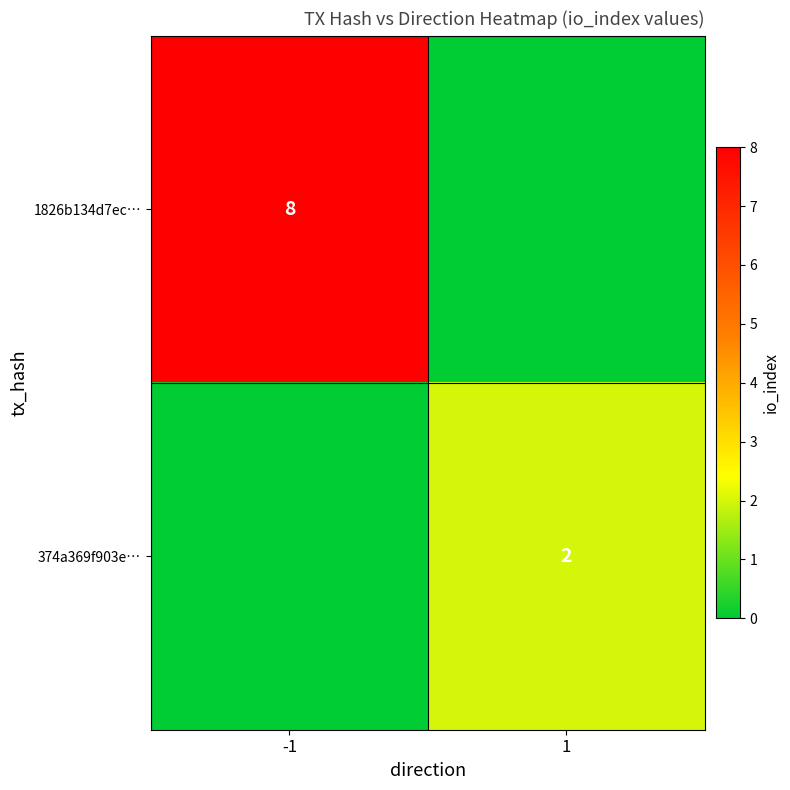

The value of 1826b134d7ec… at -1 is 13. True or false?

False